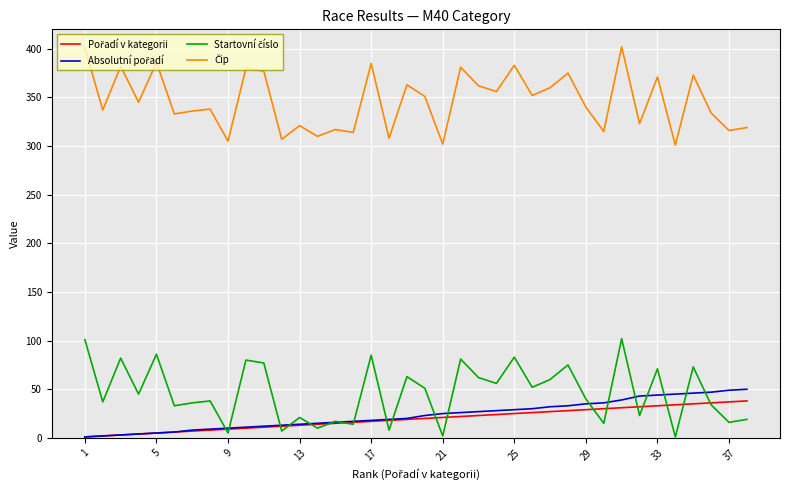

What is the maximum value shown in the chart?

402